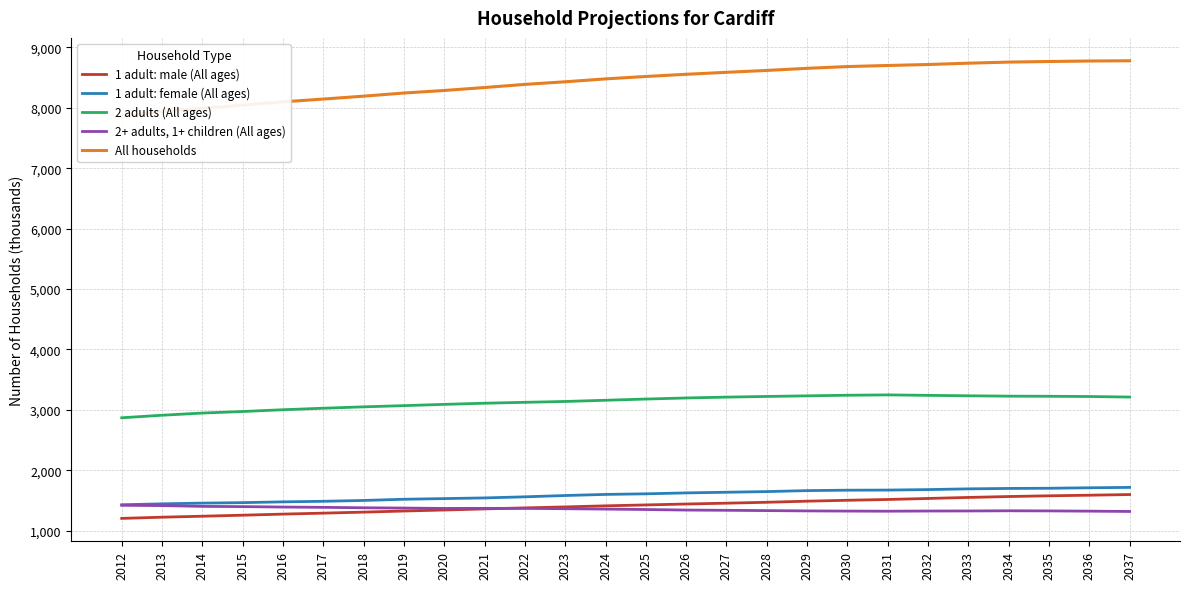

What is the value of the 1 adult: male (All ages) point at the 18th from the left?

1488